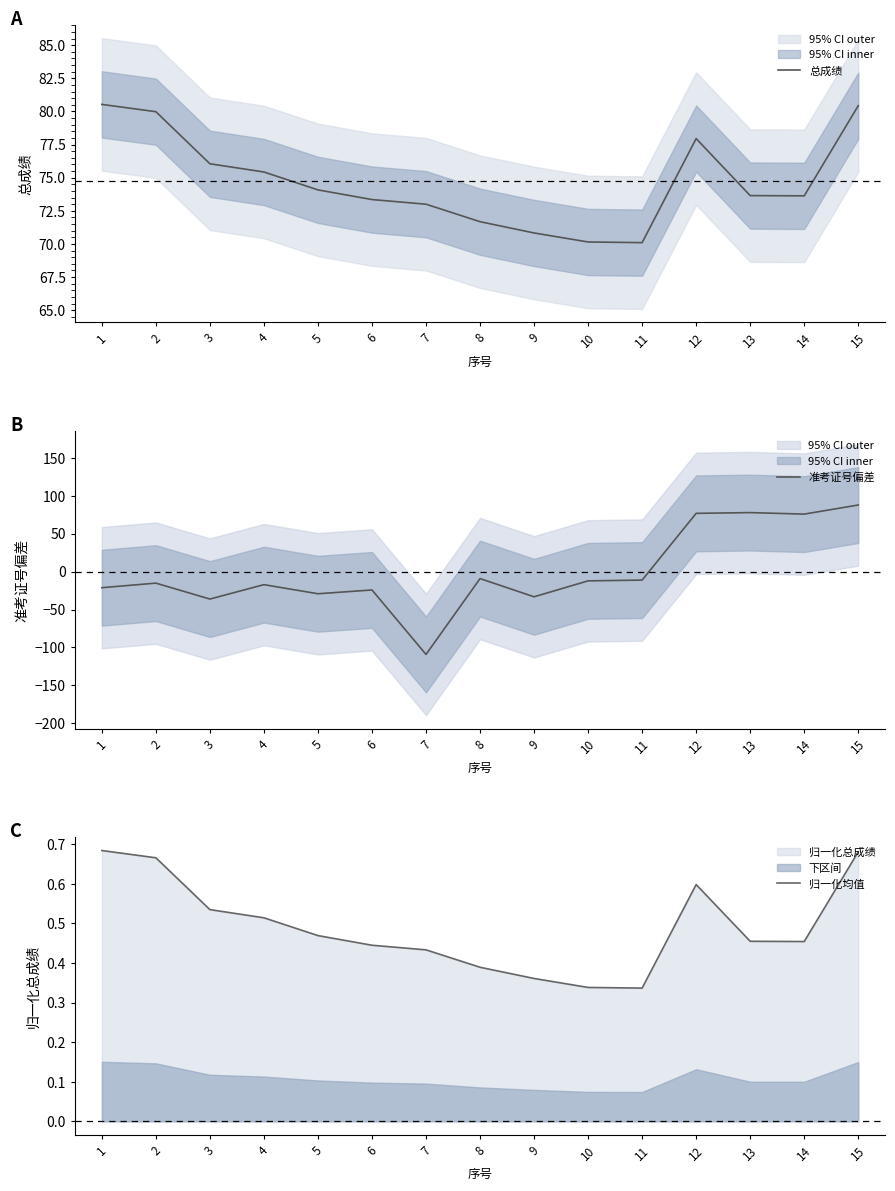

What is the total value across all series at 9?

38.0